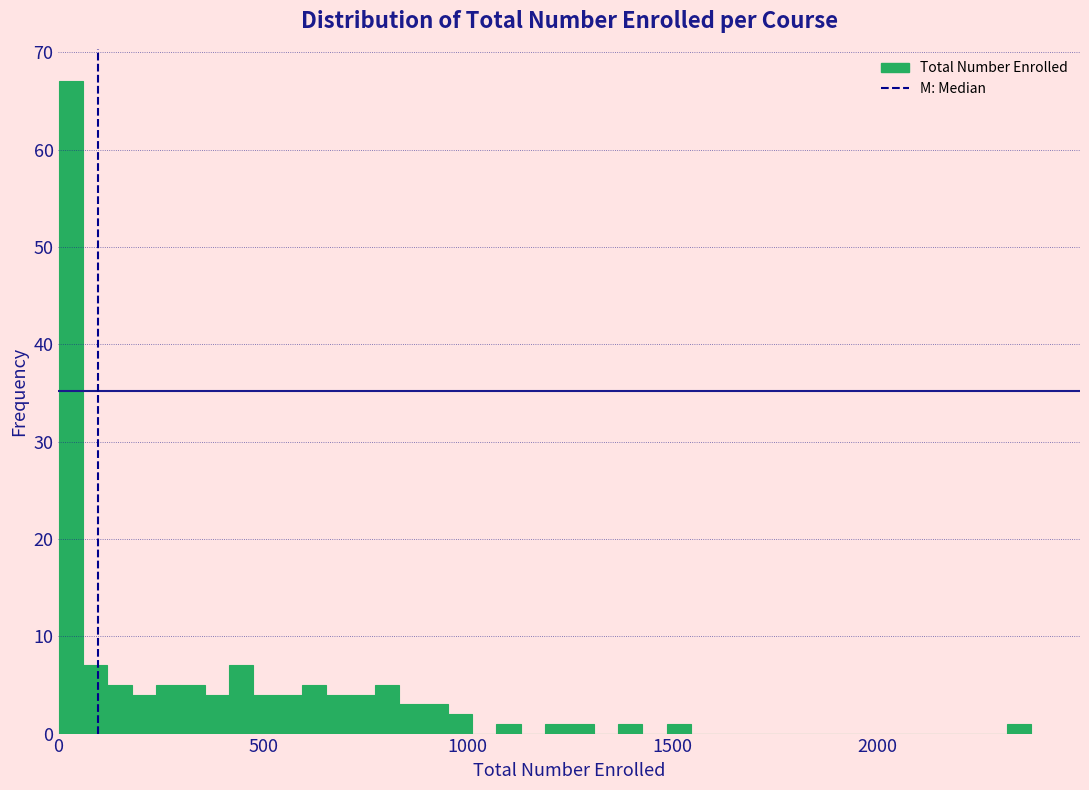

Read against the x-axis, roughly where is the centre of the tallest bar?

50